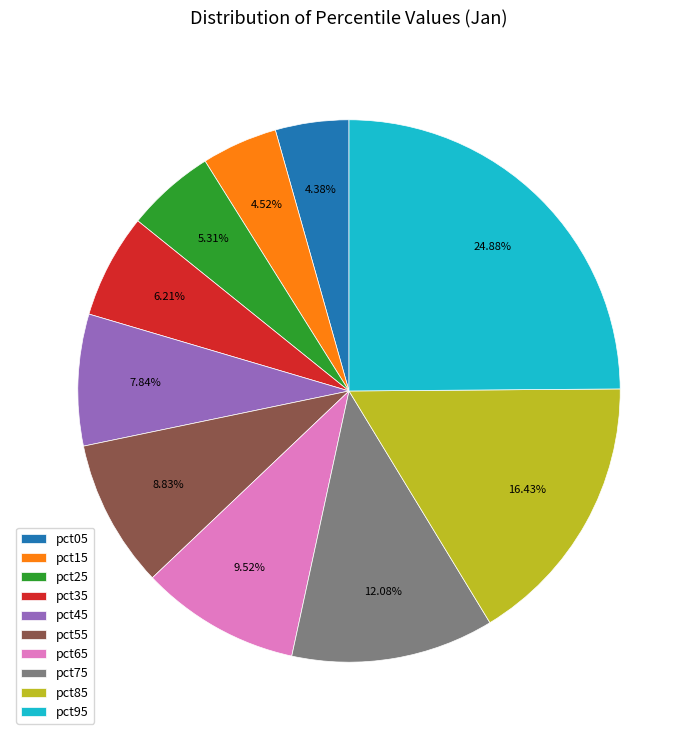

Which slice is the largest?

pct95